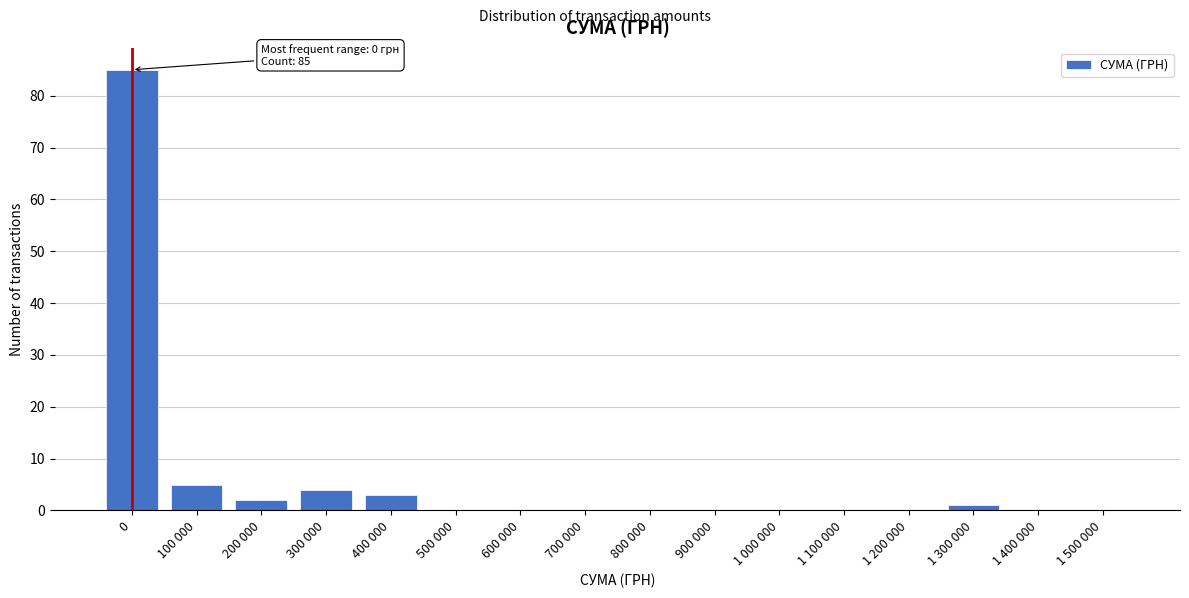

Reading left to right, transcribe all the data shown in this chart.

0=85	100 000=5	200 000=2	300 000=4	400 000=3	500 000=0	600 000=0	700 000=0	800 000=0	900 000=0	1 000 000=0	1 100 000=0	1 200 000=0	1 300 000=1	1 400 000=0	1 500 000=0